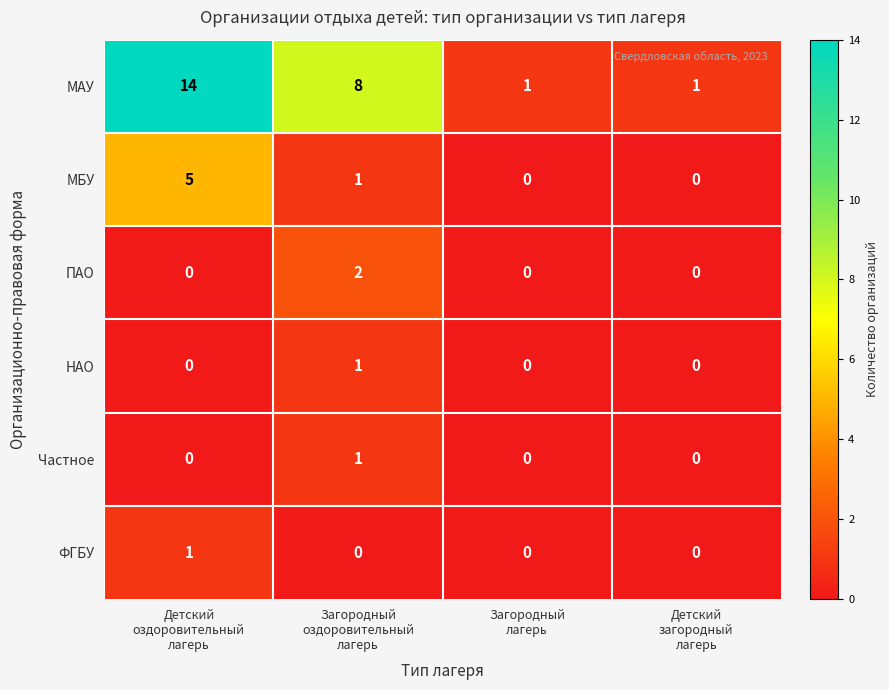

Which series has the largest range (max minus min)?

МАУ